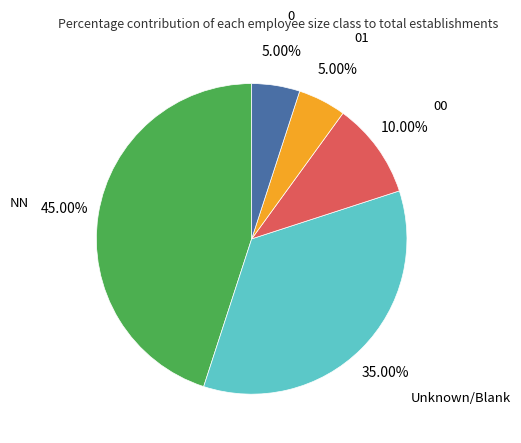

Between Unknown/Blank and 01, which is larger?

Unknown/Blank